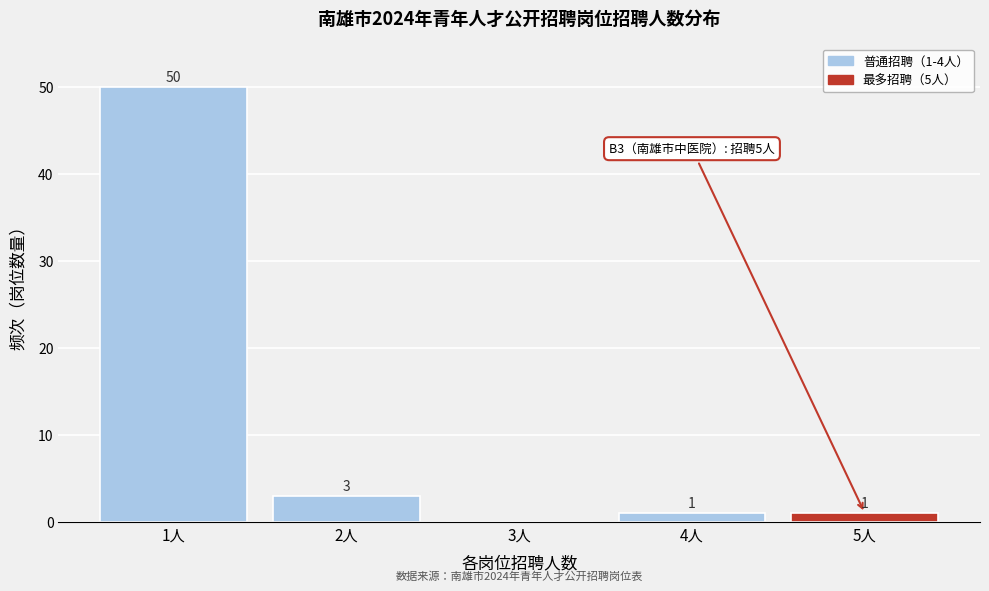

Reading left to right, transcribe all the data shown in this chart.

1人=50	2人=3	3人=0	4人=1	5人=1